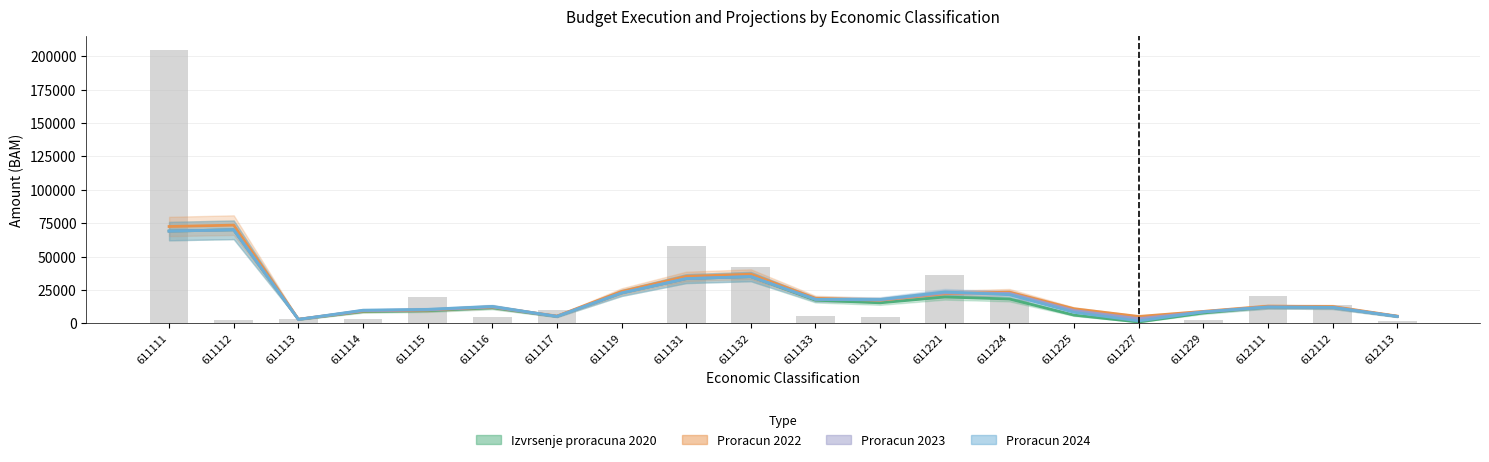

Where does the Proracun 2024 series first go above 12604?

611111